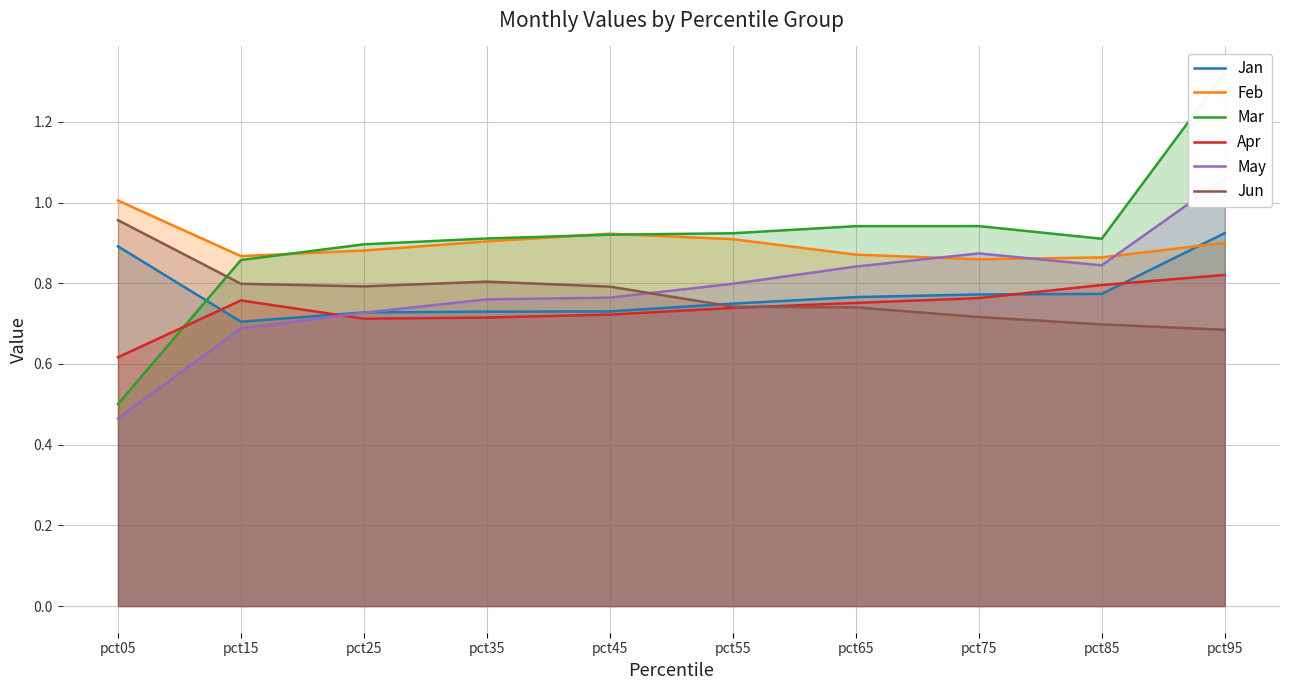

True or false: Jan and Mar intersect in this chart.

True